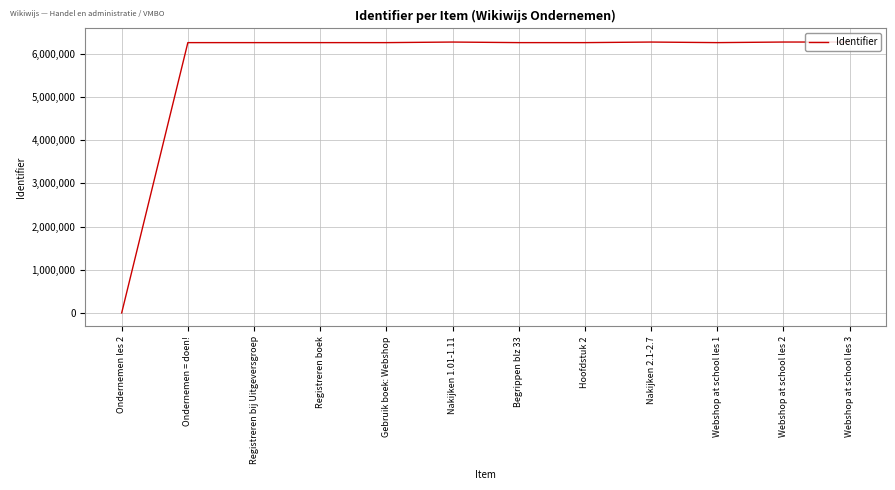

What is the difference between the maximum and minimum values?

6272652